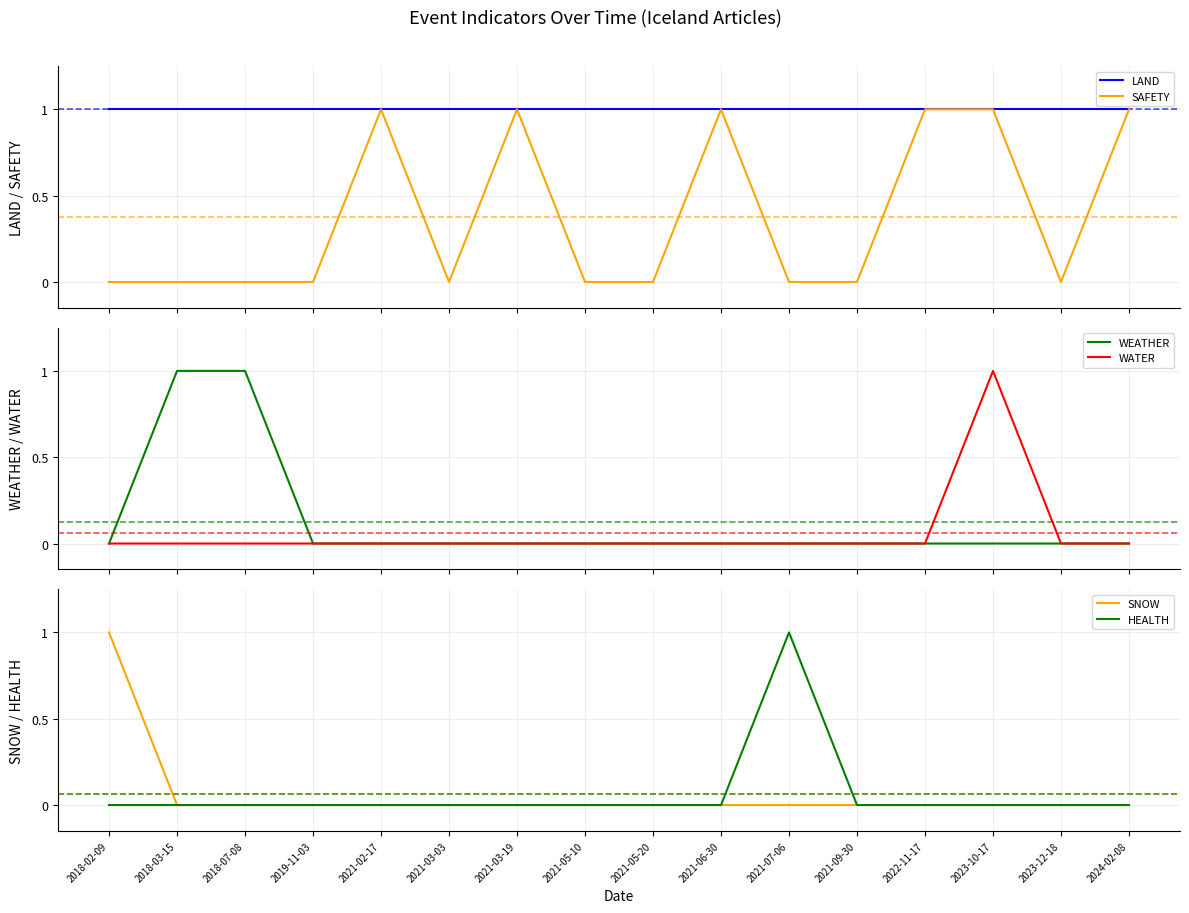

What is the highest value of the WEATHER series?

1